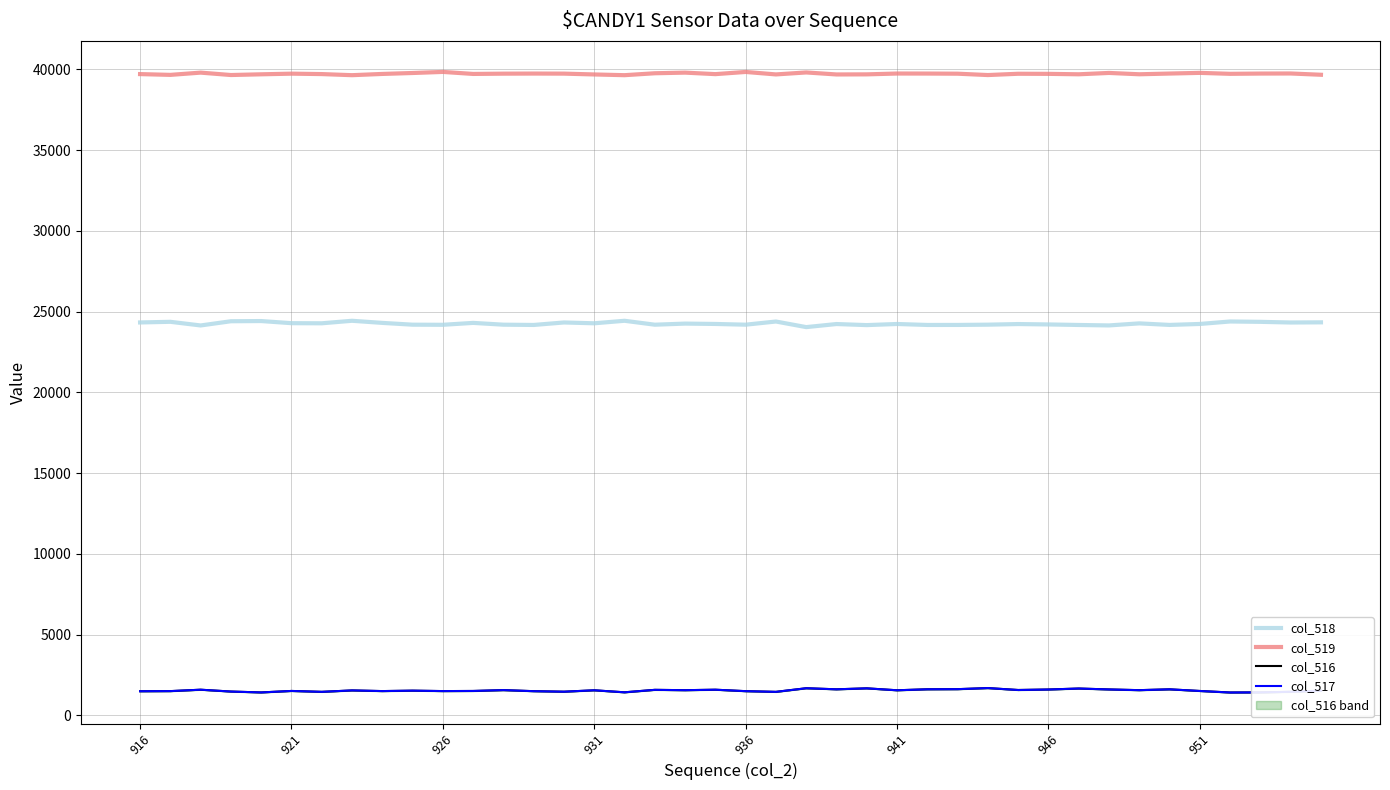

What is the highest value of the col_519 series?

39846